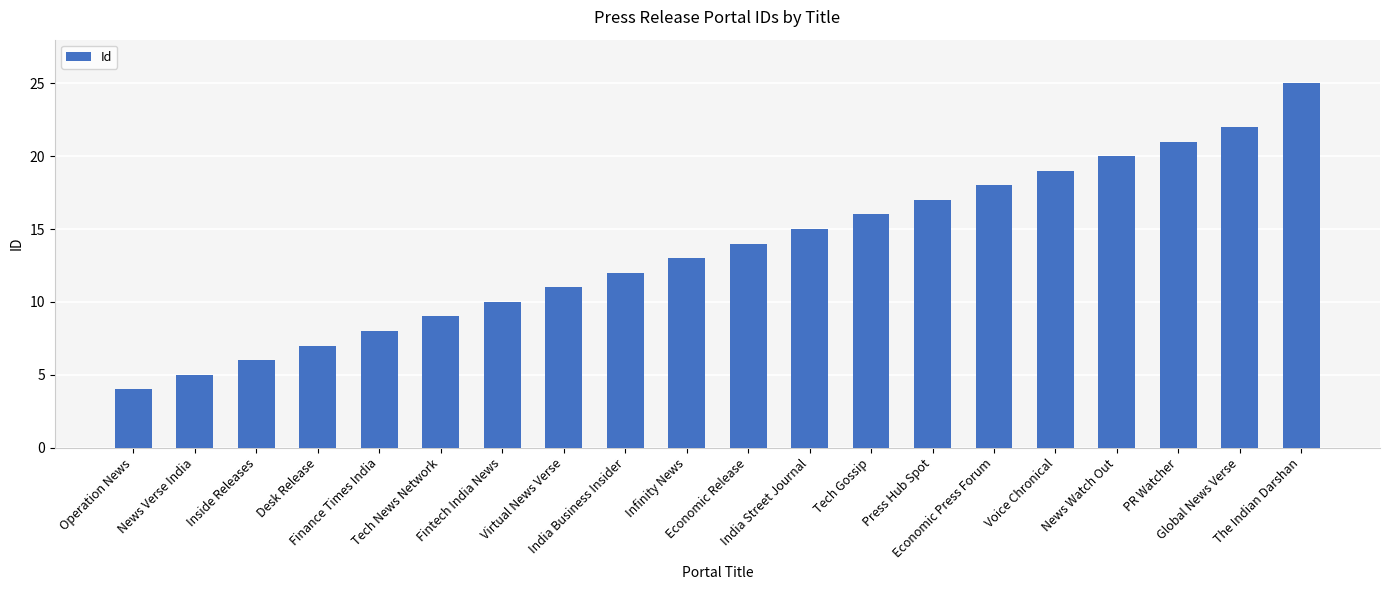

Are the bars horizontal?

No